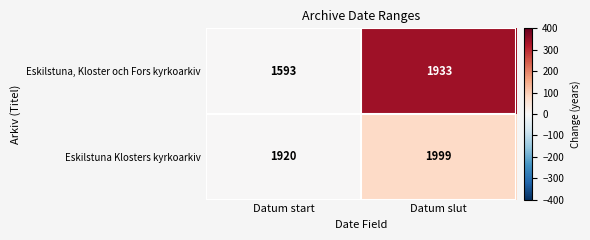

Is it true that Eskilstuna, Kloster och Fors kyrkoarkiv equals 2119 at Datum start?

False